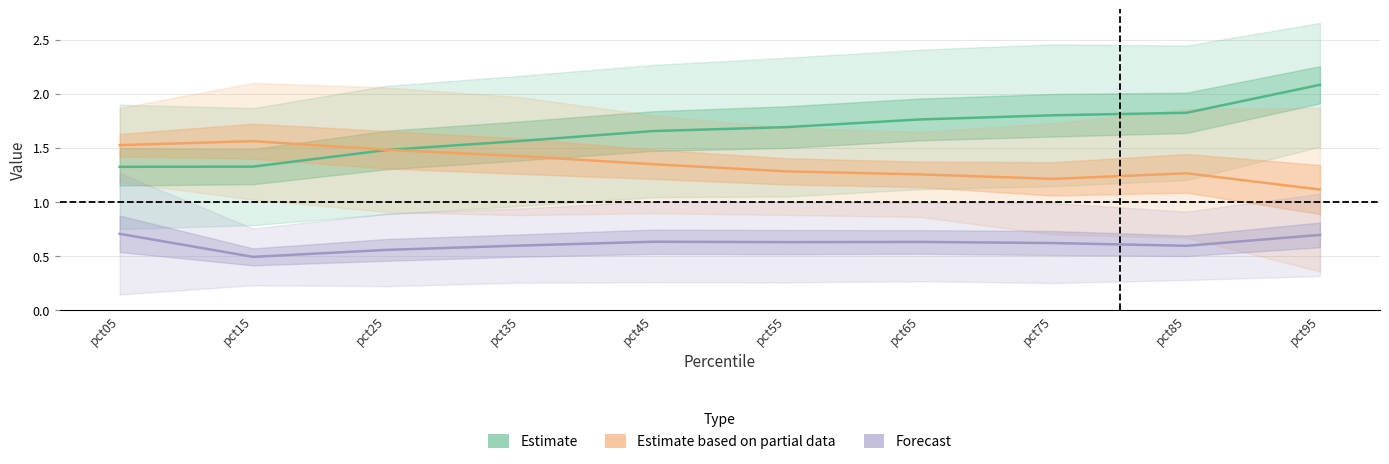

Where do Estimate and Estimate based on partial data first cross each other?

pct25 and pct35